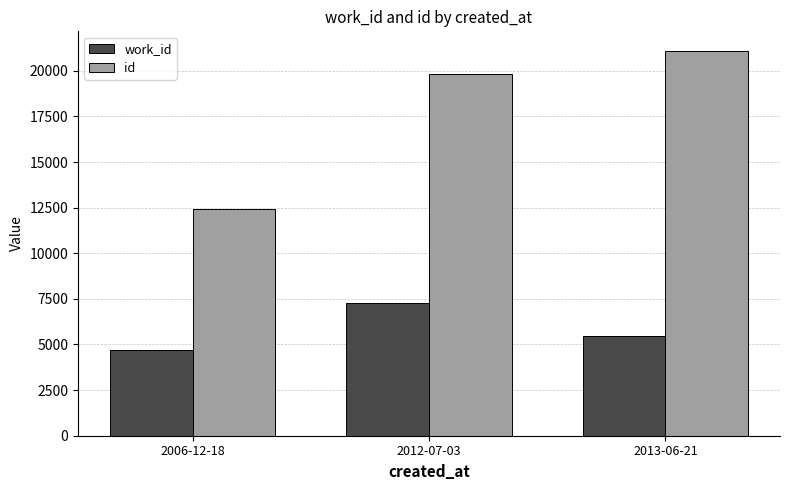

What is the sum of the id values at 2012-07-03 and 2013-06-21?

40953